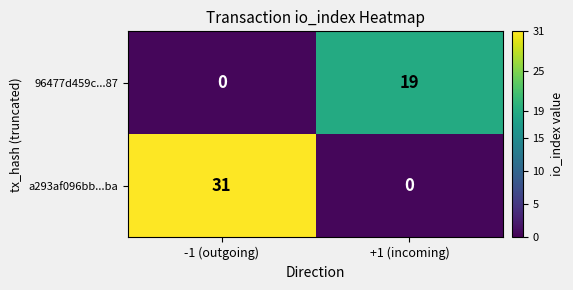

Which category has the lowest value in the a293af096bb...ba series?

+1 (incoming)